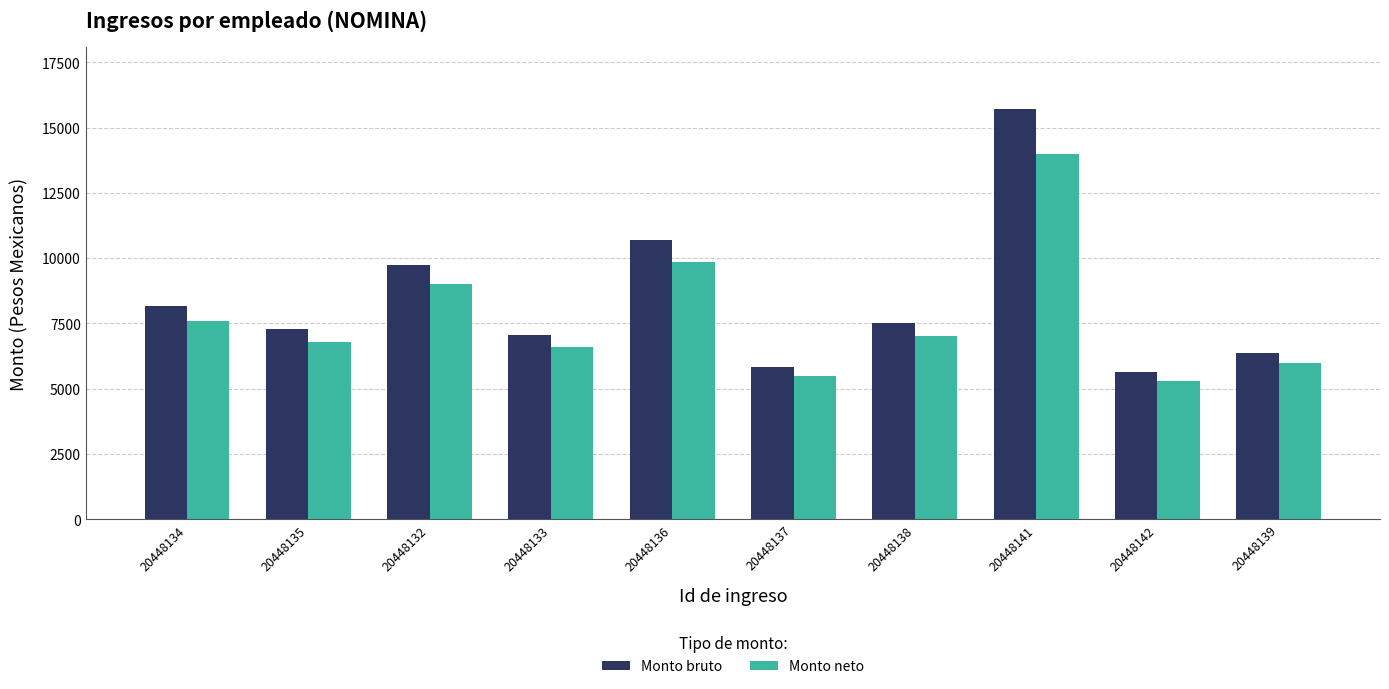

What is the difference between the Monto bruto values at 20448139 and 20448136?

4320.0